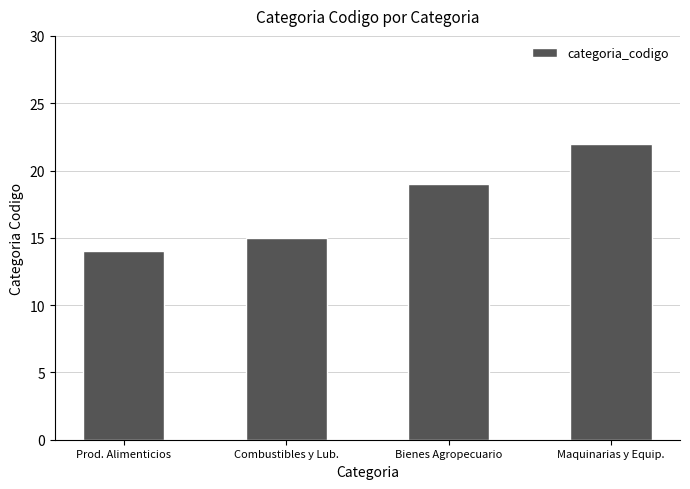

The value at Combustibles y Lub. is 15. True or false?

True